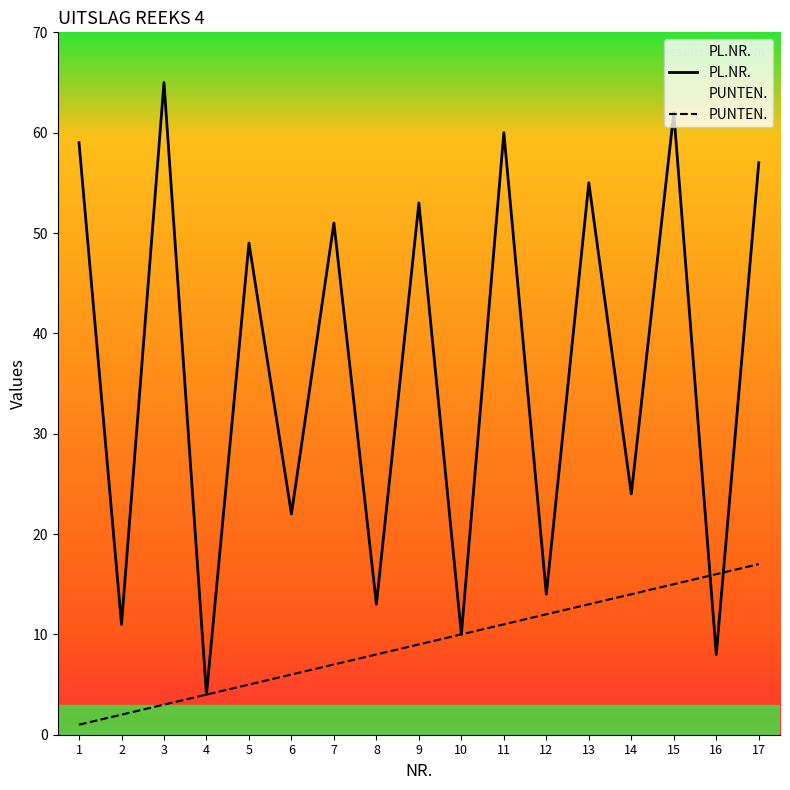

How many values in the PUNTEN. series are below 9?

8